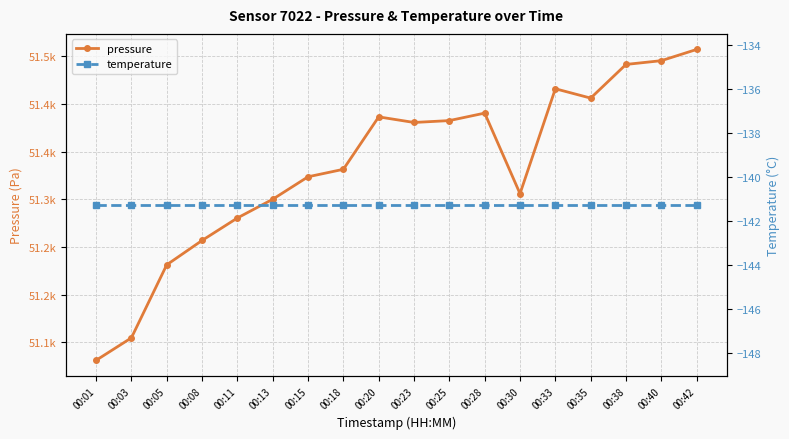

What is the value of the pressure point at the 8th from the left?

51331.4